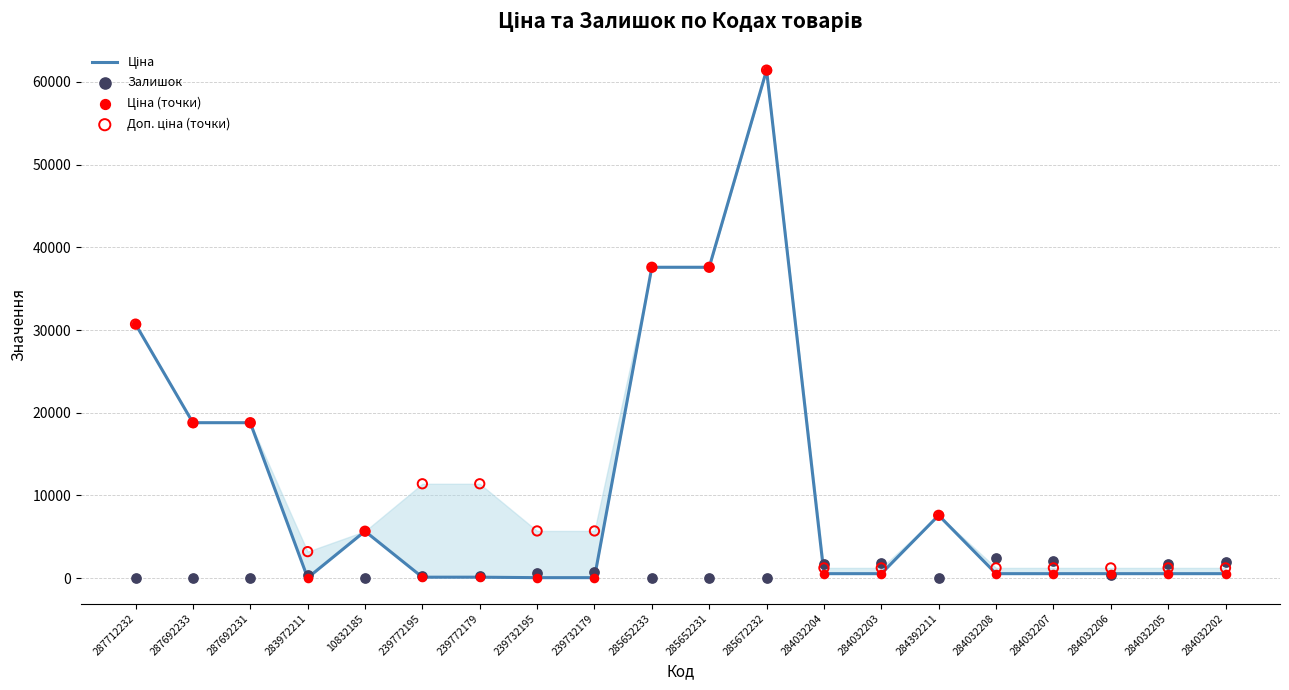

Which series has the largest Y range (max minus min)?

Ціна